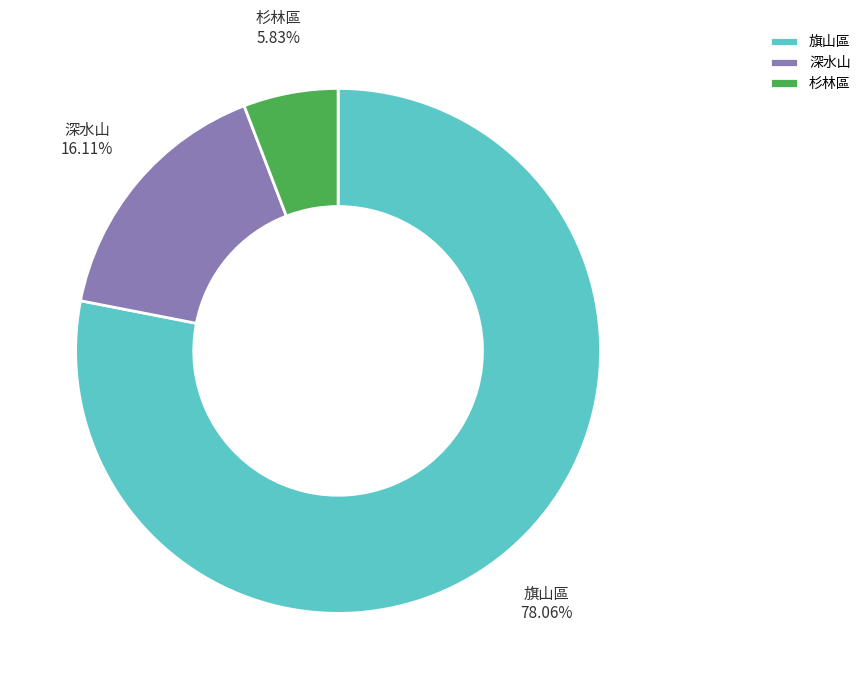

Is it true that 旗山區 is 69% of the pie?

False